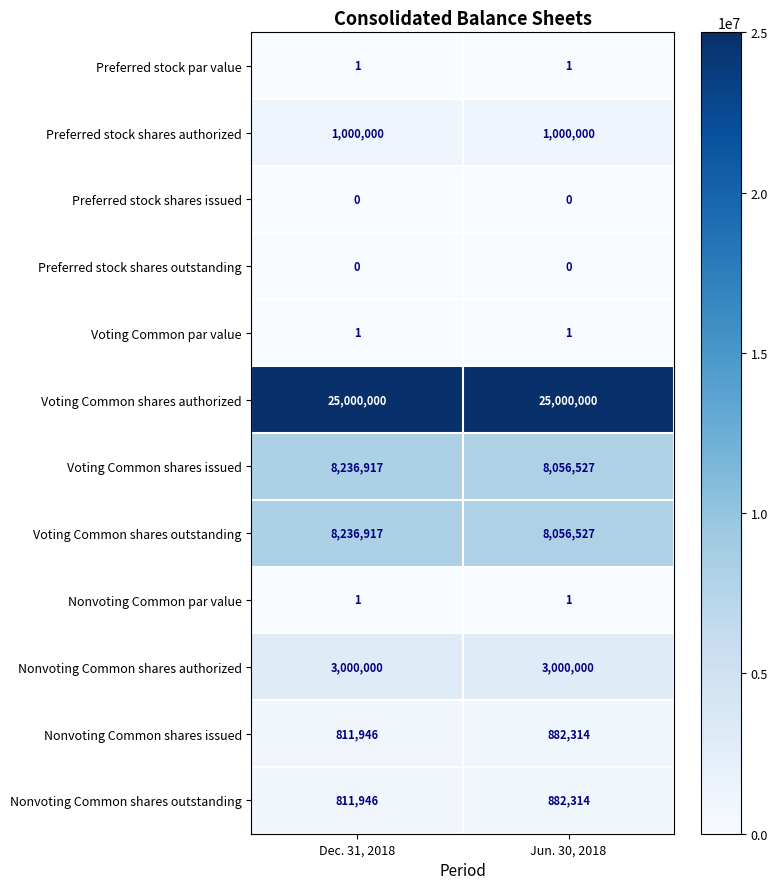

What is the greatest value displayed?

25000000